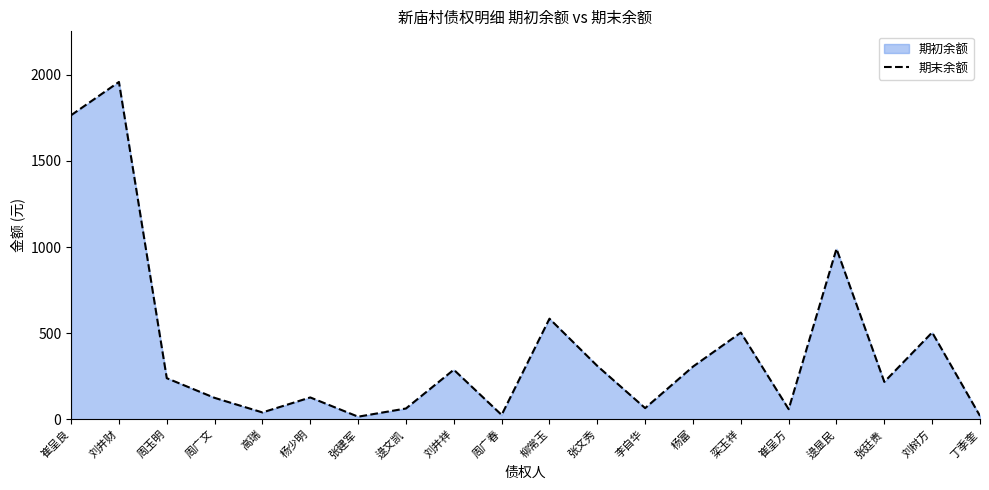

List the labels in order of value, largest first.

刘井财, 崔呈良, 逯显民, 柳常玉, 刘树方, 栾玉祥, 张文秀, 杨富, 刘井祥, 周玉明, 张廷贵, 杨少明, 周广文, 李自华, 逯文凯, 崔呈方, 高瑞, 周广春, 丁季奎, 张建军